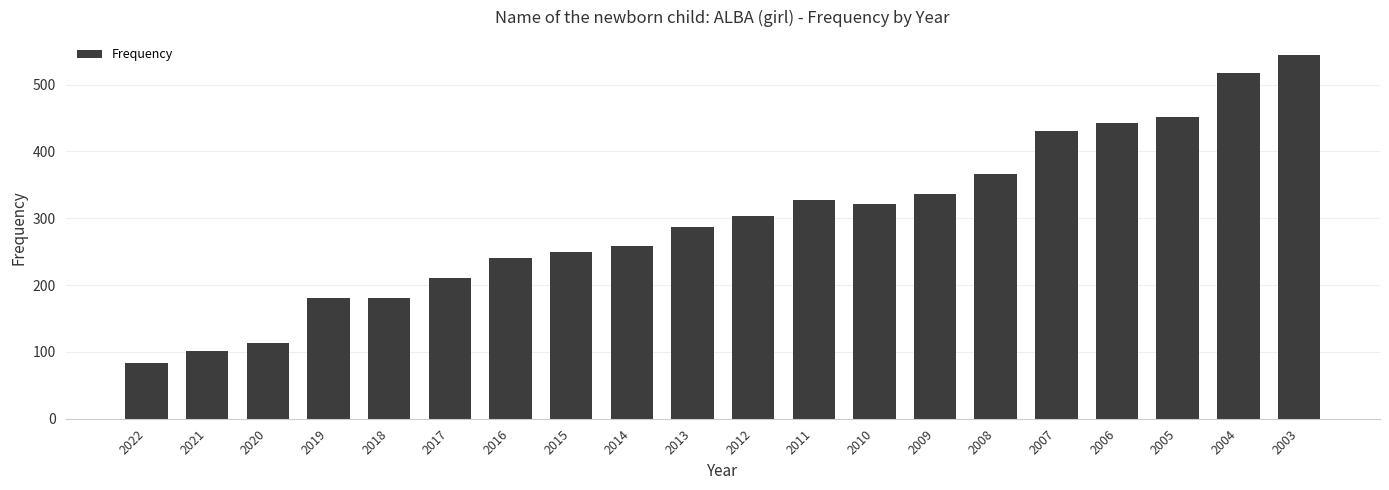

What is the maximum value shown in the chart?

544